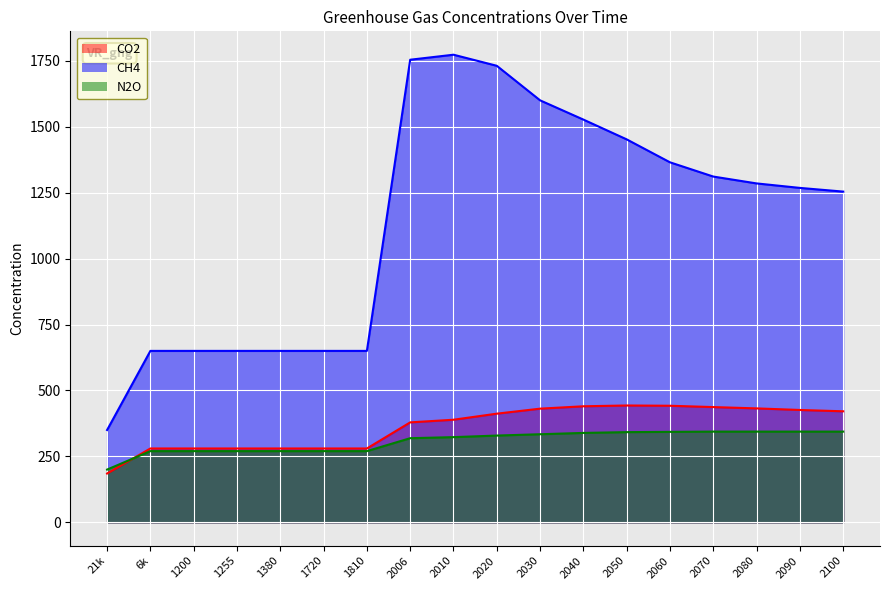

What are all the series names shown in the legend?

CO2, CH4, N2O